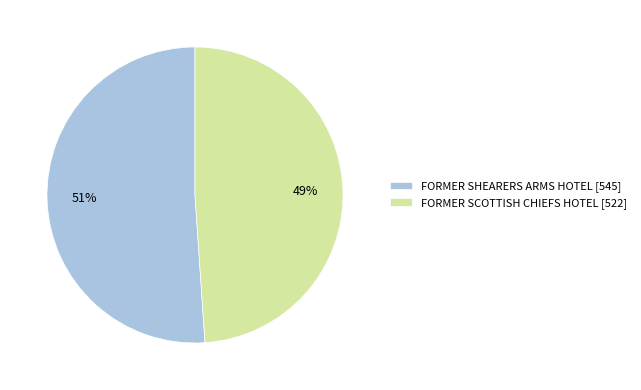

Between FORMER SCOTTISH CHIEFS HOTEL [522] and FORMER SHEARERS ARMS HOTEL [545], which is larger?

FORMER SHEARERS ARMS HOTEL [545]